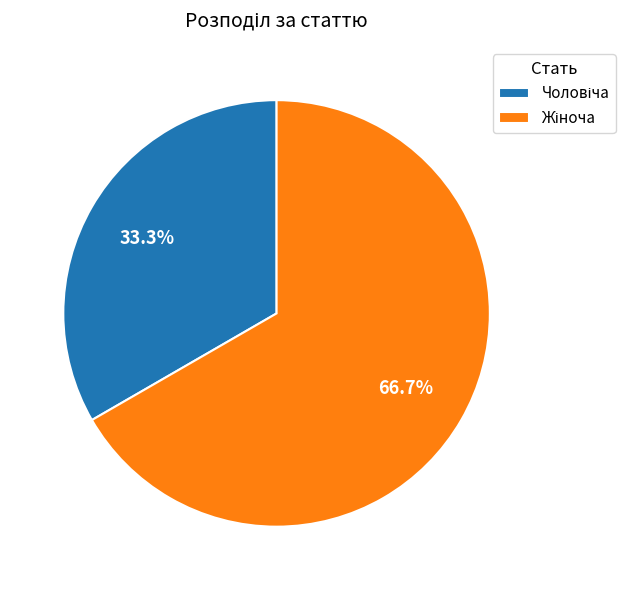

Count the number of slices in the pie.

2